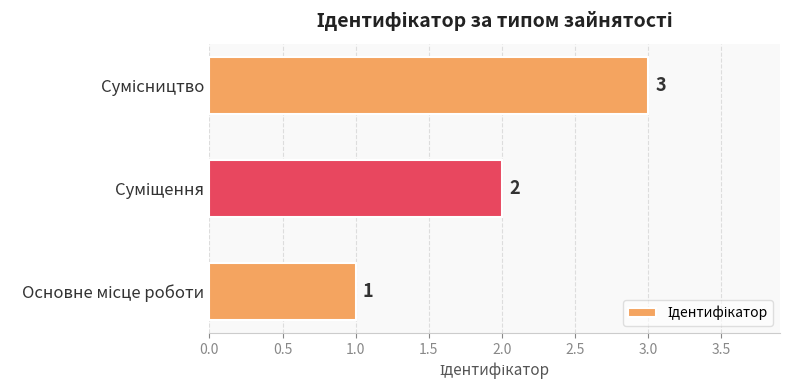

What is the maximum value shown in the chart?

3